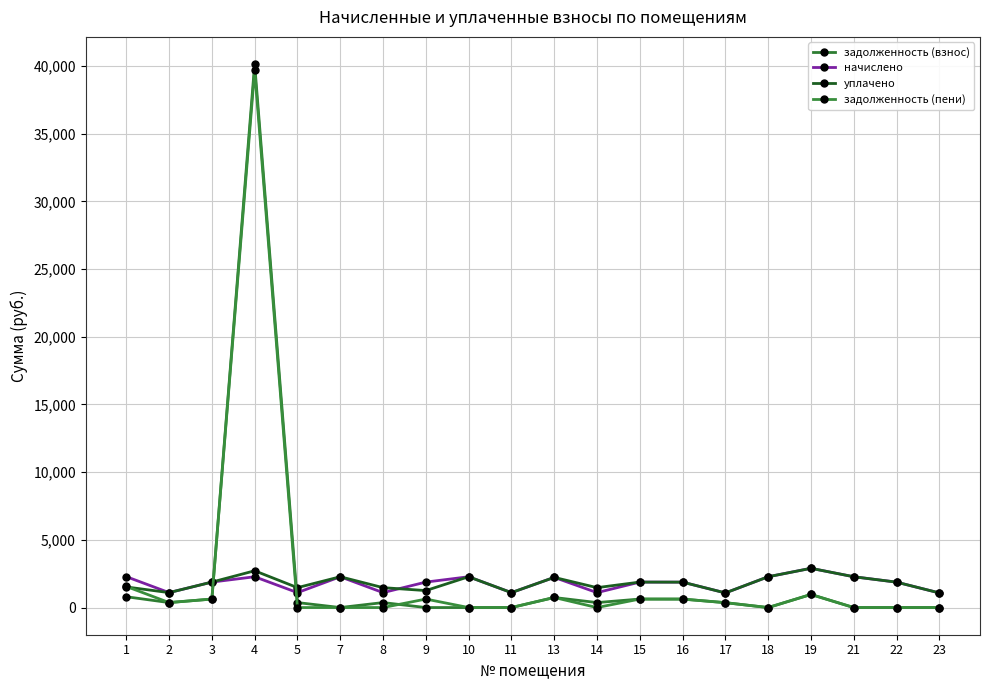

List the labels in order of начислено value, smallest first.

17, 23, 2, 5, 8, 11, 14, 16, 22, 3, 9, 15, 13, 4, 7, 10, 18, 21, 1, 19